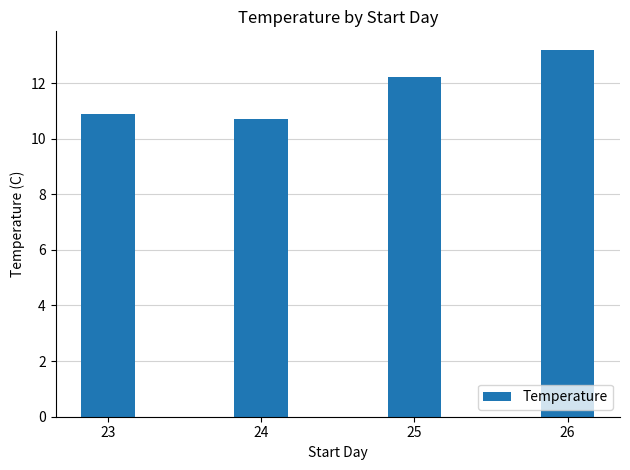

The value at 25 is 4.6. True or false?

False